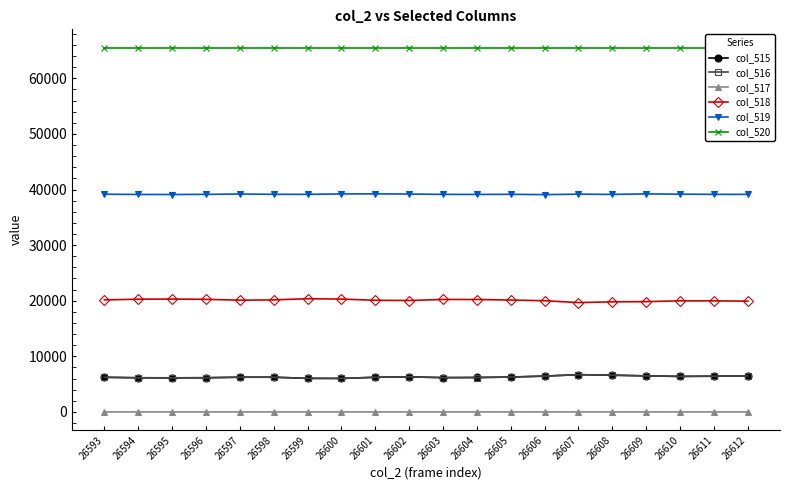

How many data points in col_519 are less than 39138?

10